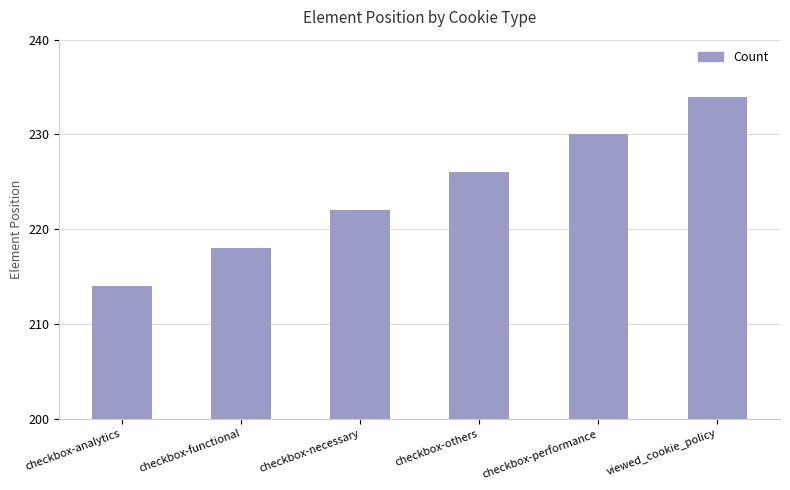

How many values are below 226?

3